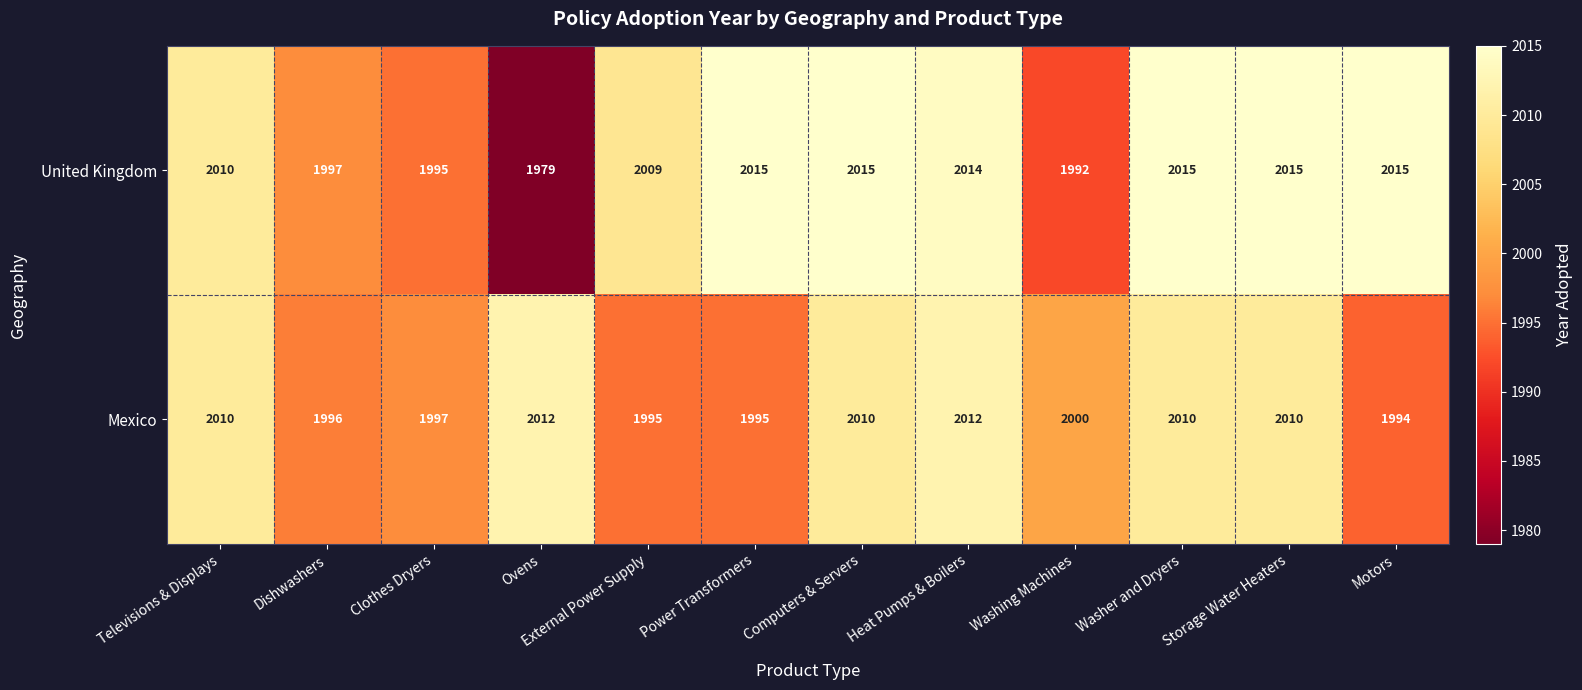

How many series are shown in this chart?

2